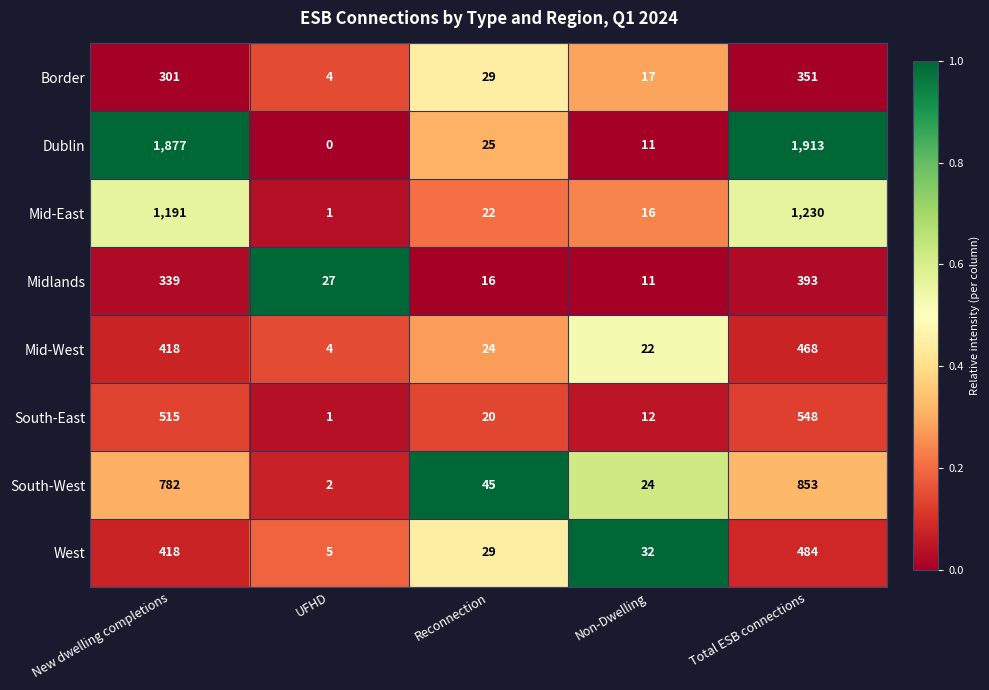

Which label corresponds to the smallest value in the chart?

UFHD